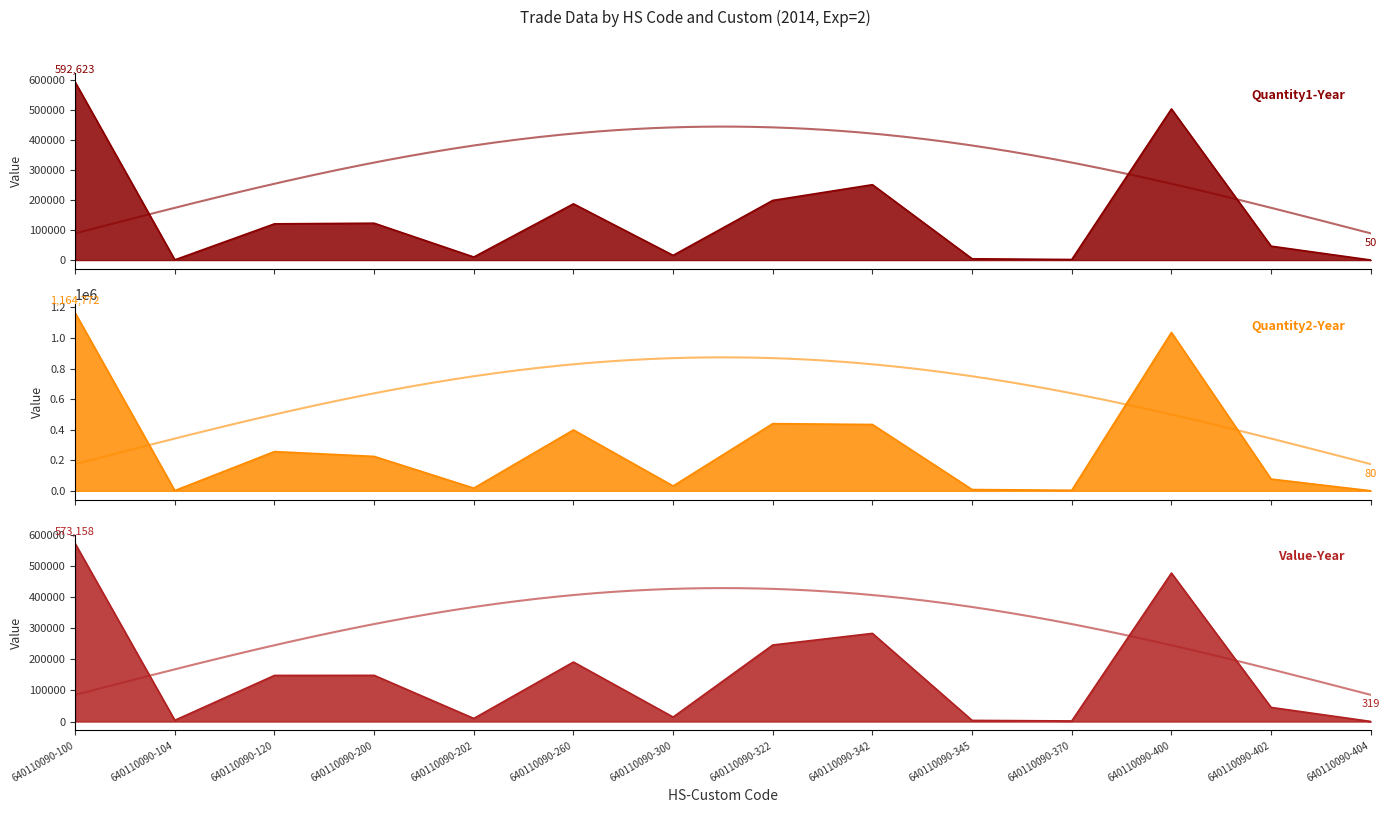

True or false: Quantity2-Year line has more than 1 interior local peaks.

True